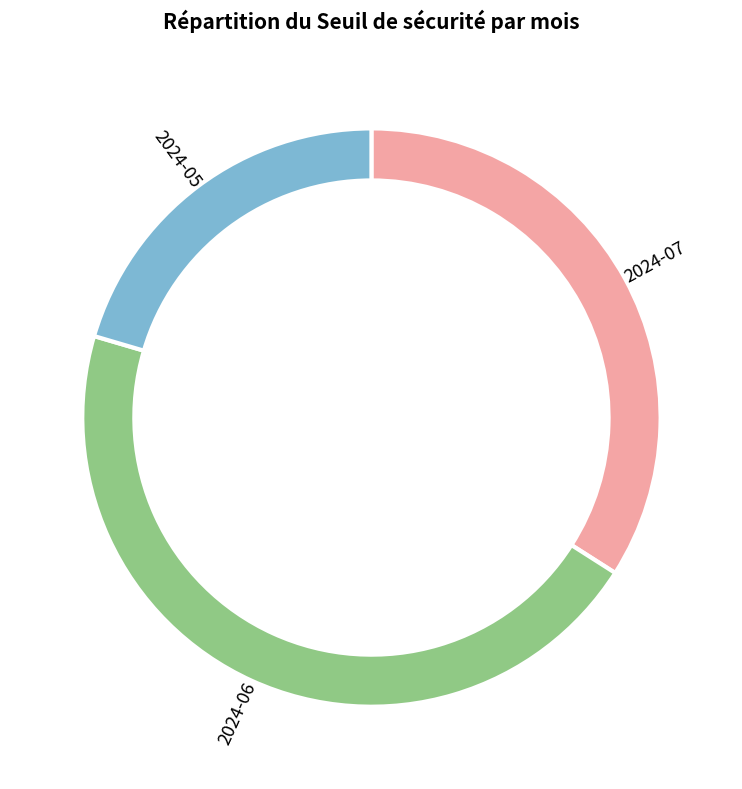

Is there any slice that represents more than half of the pie?

No